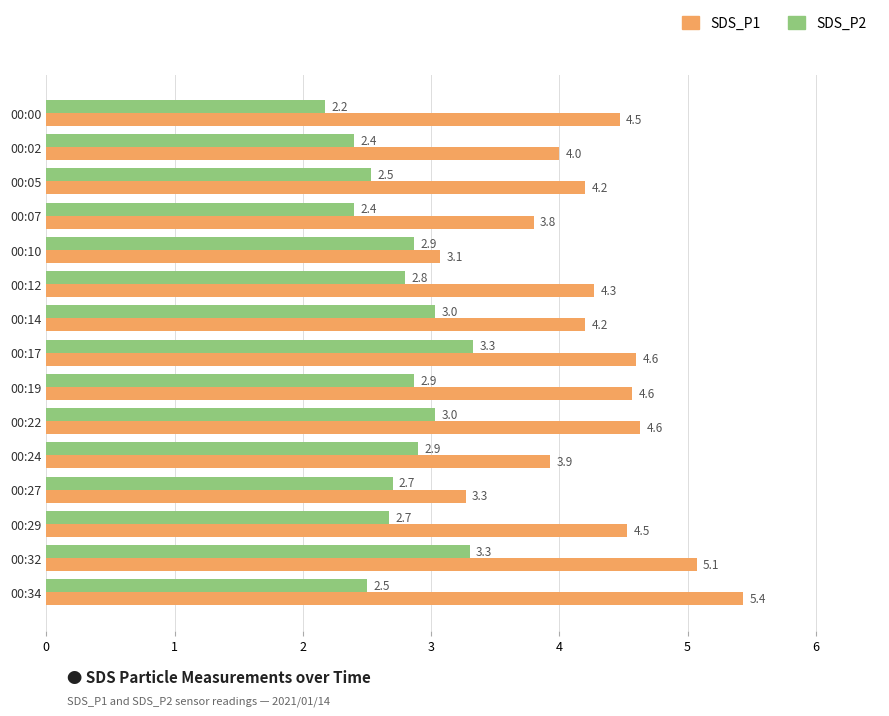

Which series has the widest spread of values?

SDS_P1